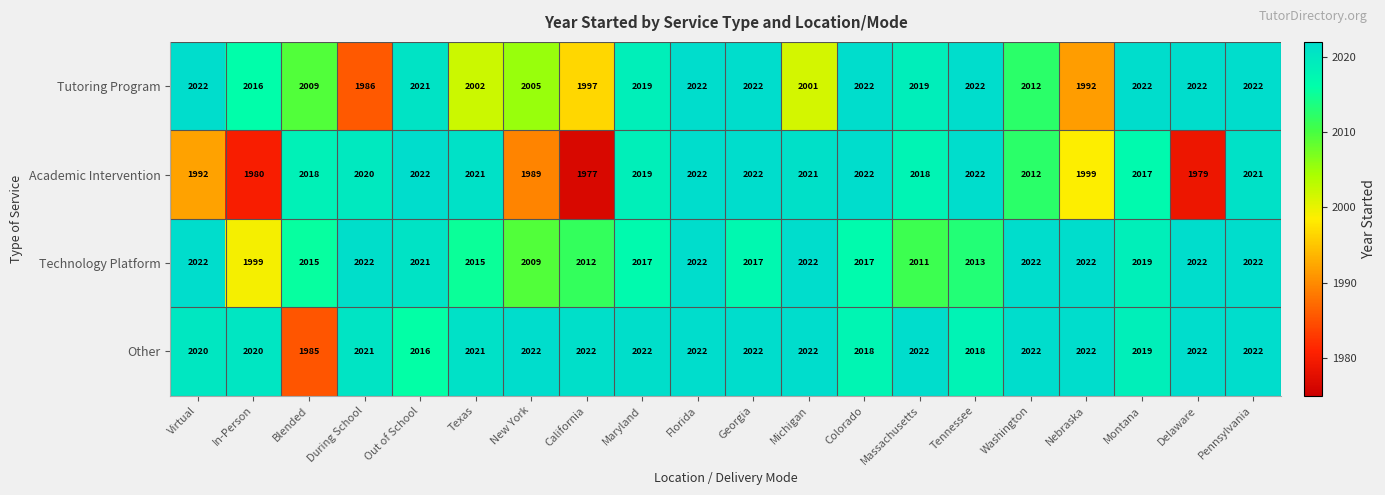

Rank the series at Blended from lowest to highest value.

Other, Tutoring Program, Technology Platform, Academic Intervention